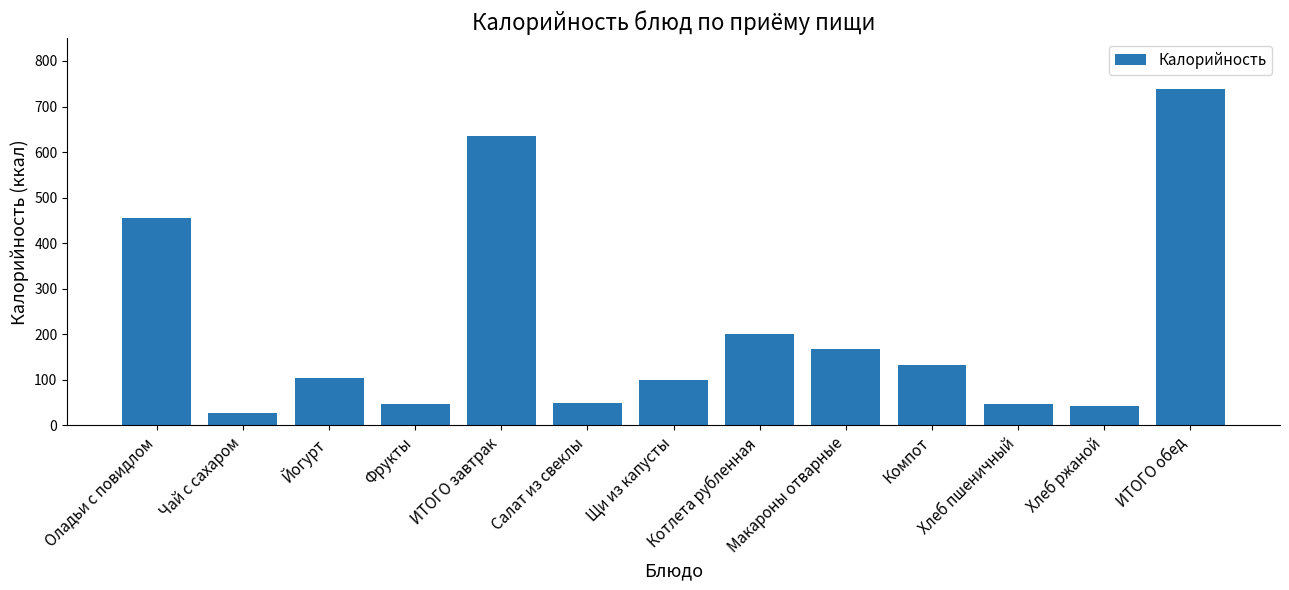

What is the value of the 11th bar from the left?

46.8